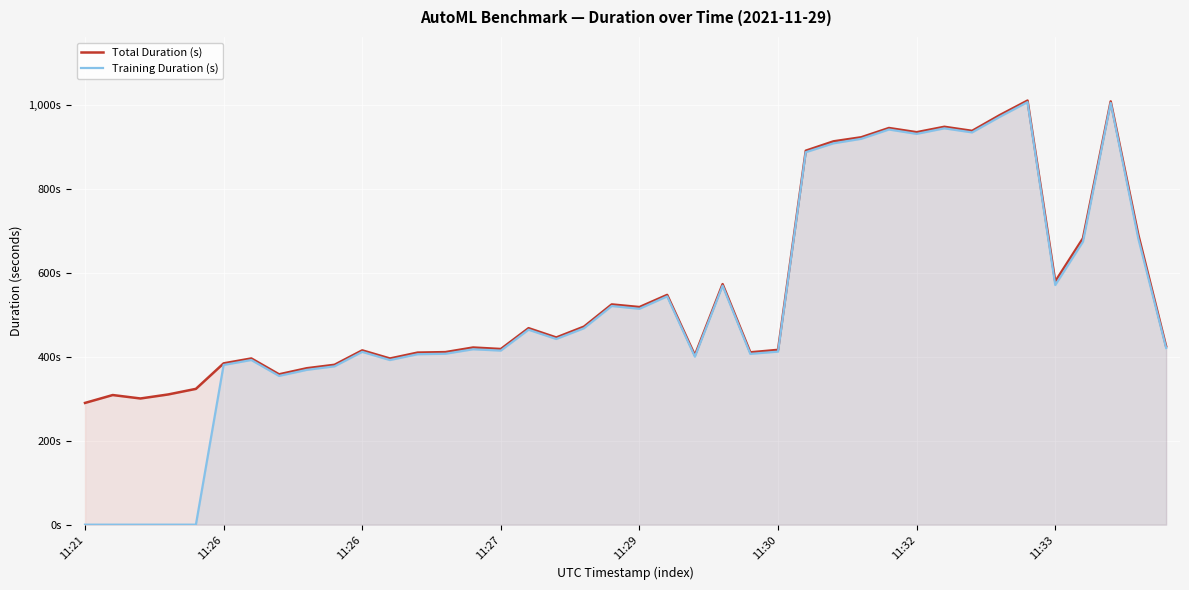

Reading left to right, list all the values displayed in this chart.

Total Duration (s): 290.2	309.0	300.8	310.4	323.7	384.5	396.2	358.4	372.9	381.1	415.5	396.1	410.2	411.3	422.3	418.7	468.4	446.2	472.1	525.0	518.7	547.7	404.0	573.4	410.8	416.7	891.4	913.7	923.4	945.5	935.5	948.4	938.7	976.3	1010.9	579.7	682.7	1008.9	689.8	425.0
Training Duration (s): 0.0	0.0	0.0	0.0	0.0	380.7	392.5	354.6	369.0	377.4	411.9	392.4	406.3	407.4	418.1	414.9	464.7	442.6	468.2	521.2	514.6	544.2	400.5	569.6	407.1	412.5	887.8	909.0	919.7	941.9	931.5	944.7	935.0	972.2	1007.2	571.2	674.5	1005.3	681.0	421.2